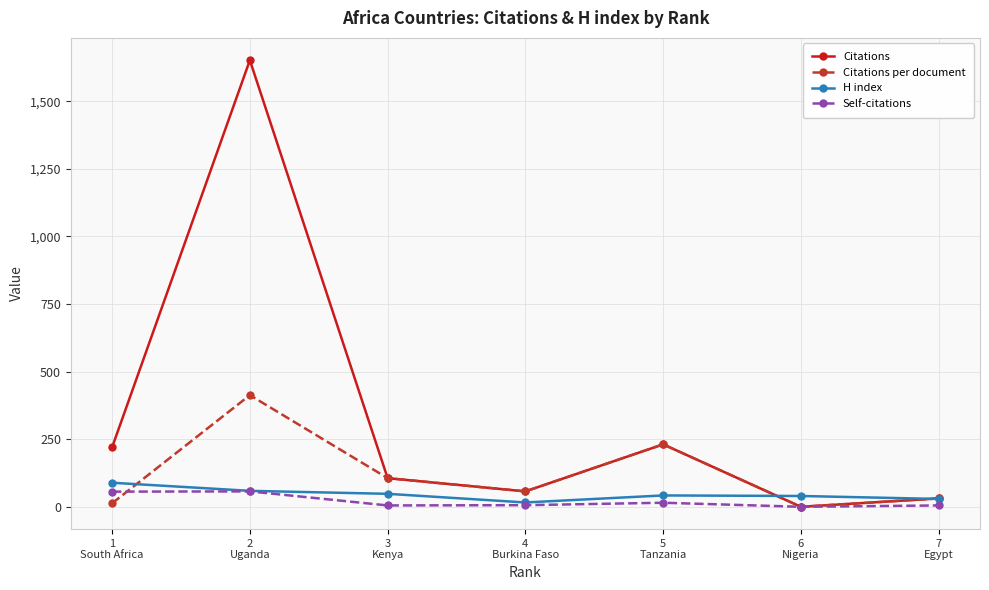

What is the maximum value shown in the chart?

1652.0